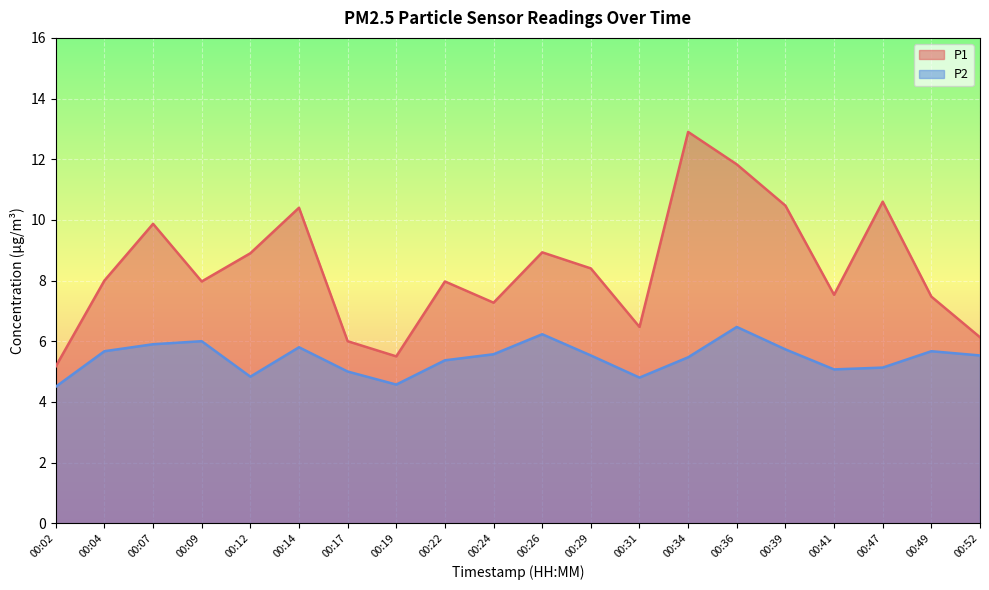

What is the difference between the maximum and minimum values in the P1 series?

7.7